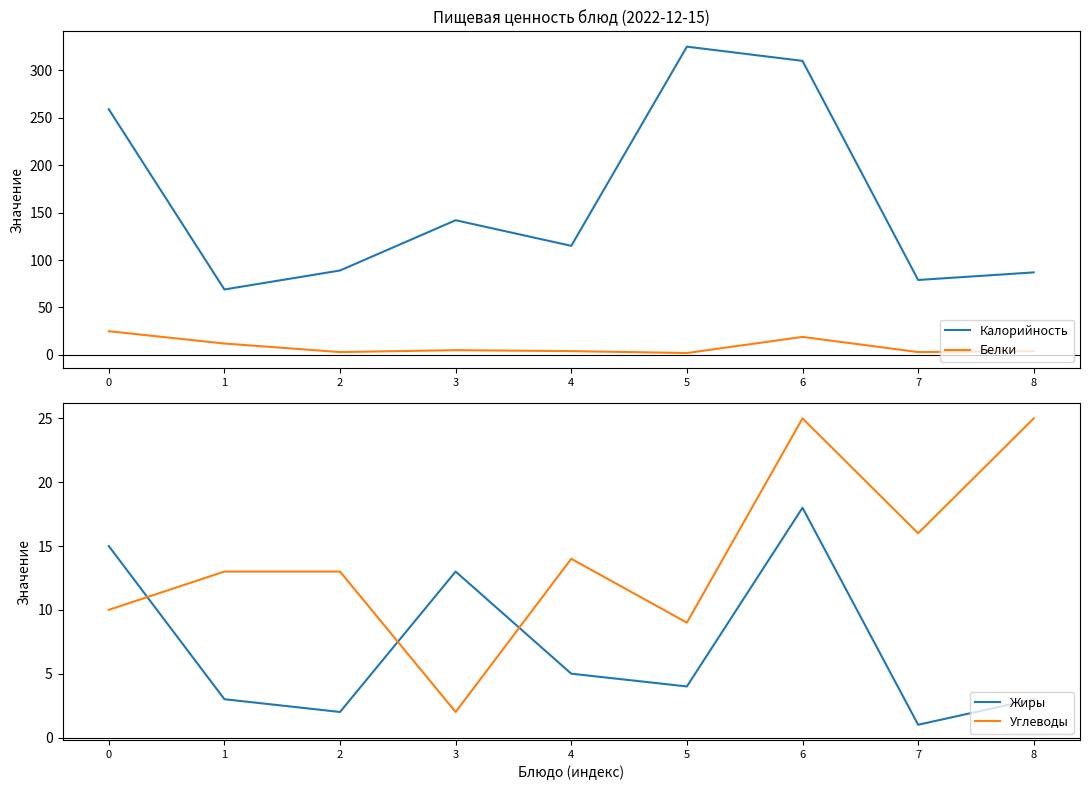

How many interior local valleys does the Углеводы series have?

3